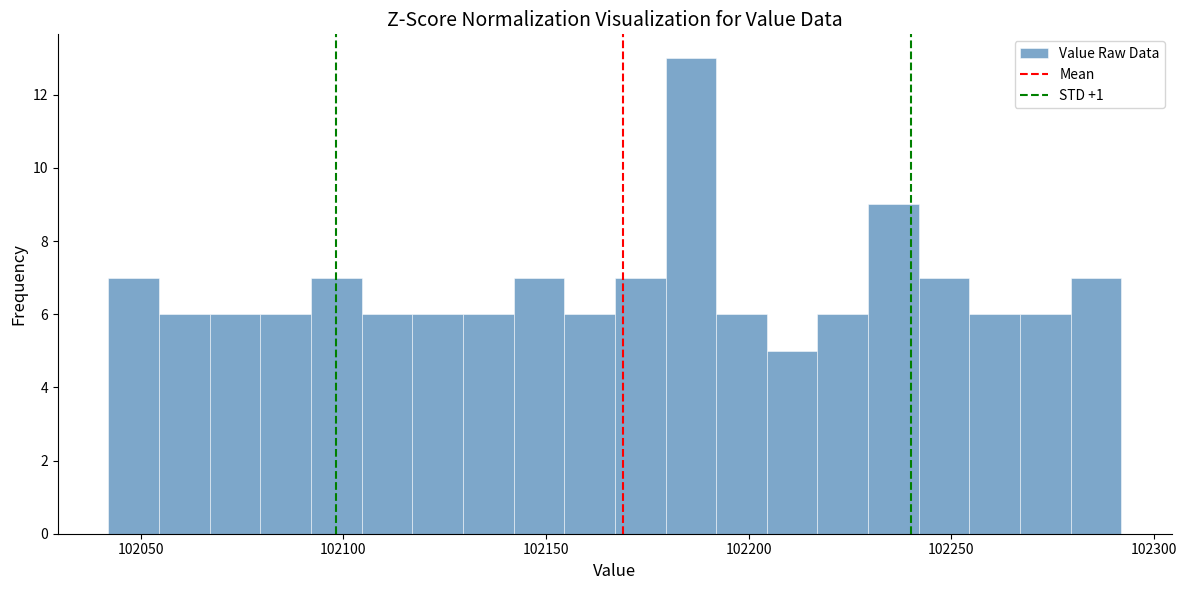

Read against the x-axis, roughly where is the centre of the tallest bar?

102185